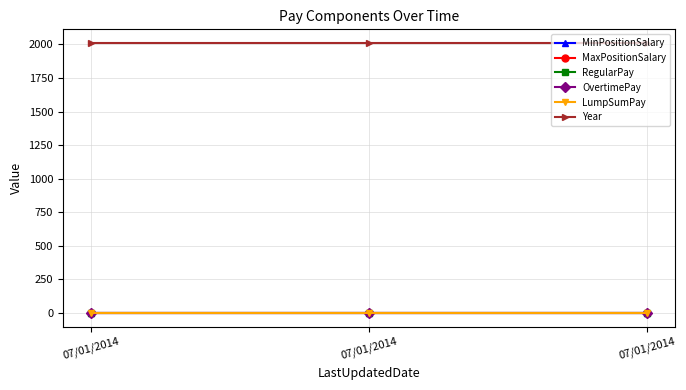

Is it true that Year equals 2012 at 07/01/2014?

True